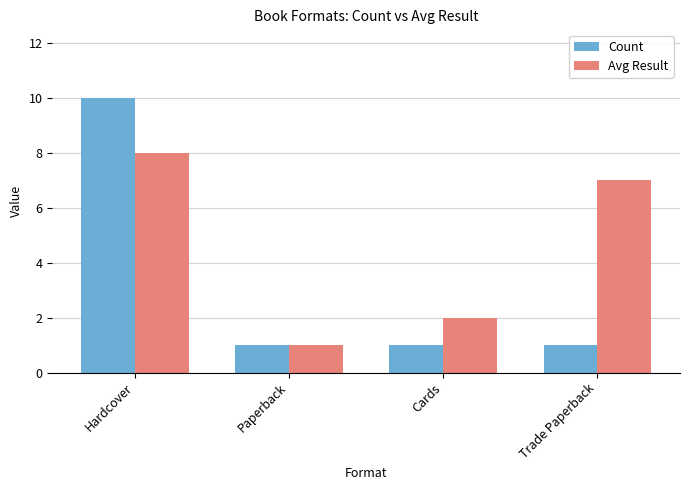

Rank the series by their maximum value, from highest to lowest.

Count, Avg Result